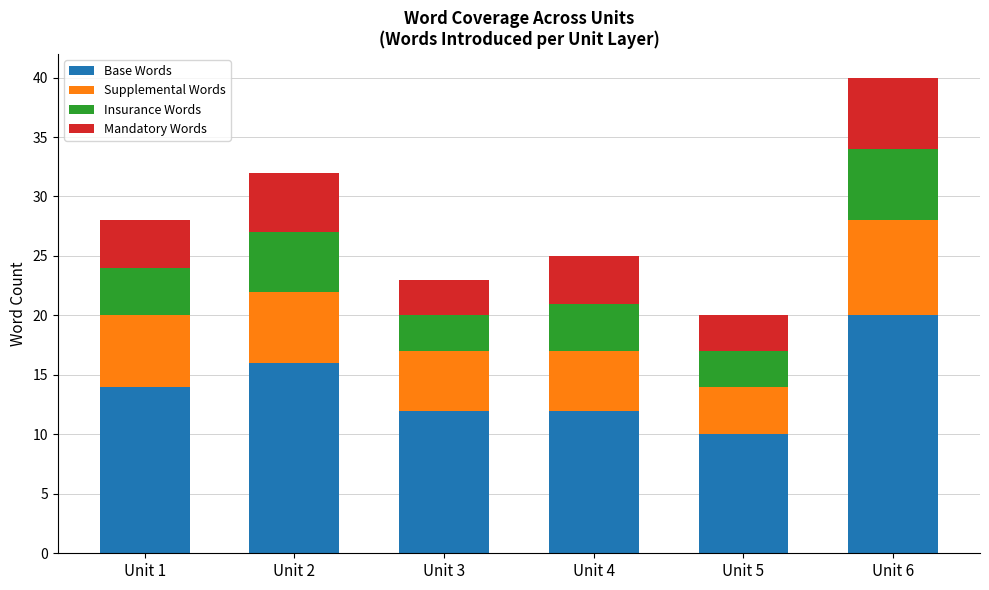

What is the maximum value for Base Words?

20